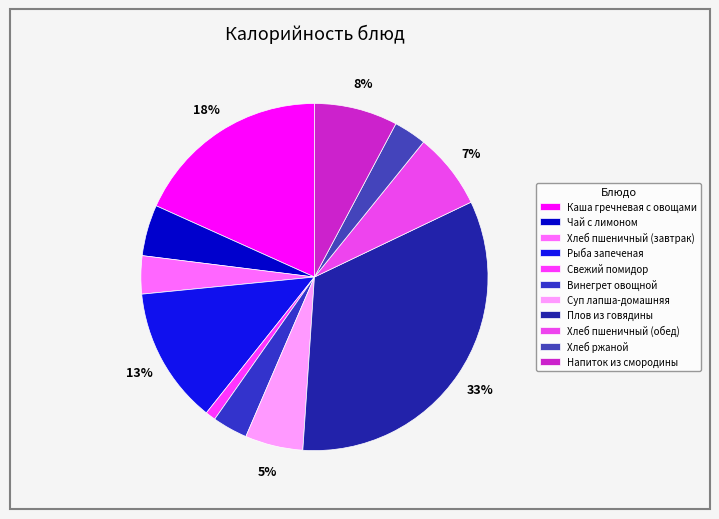

What percentage do Плов из говядины and Чай с лимоном together represent?

37.9%